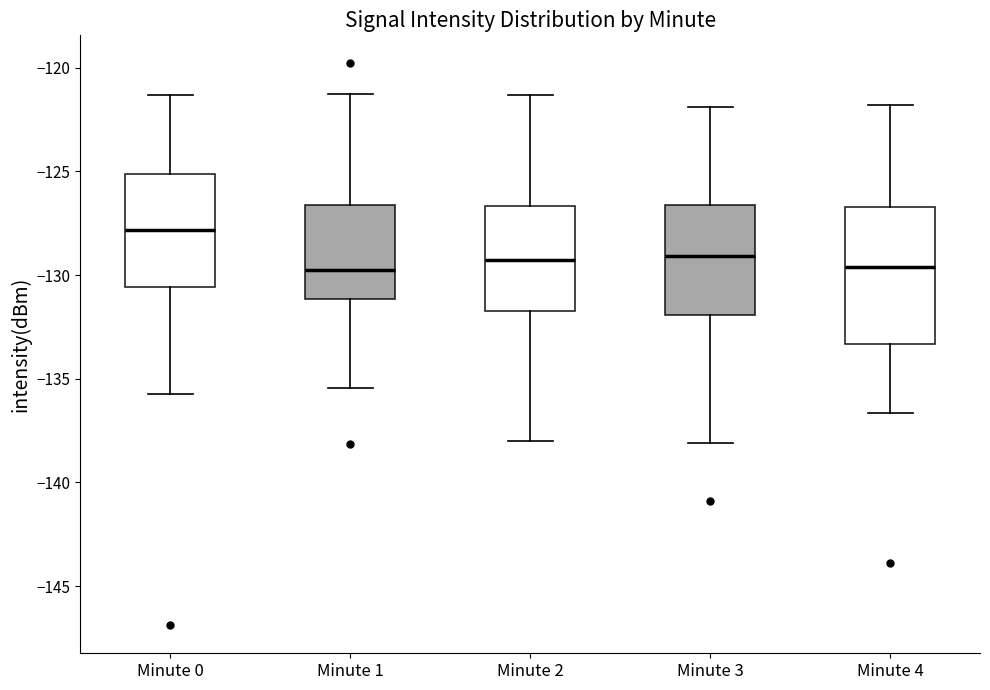

Where is the upper edge of the box for Minute 0 on the y-axis? The values are not printed on the chart, so give them approximately, as read against the axis.

-125.0